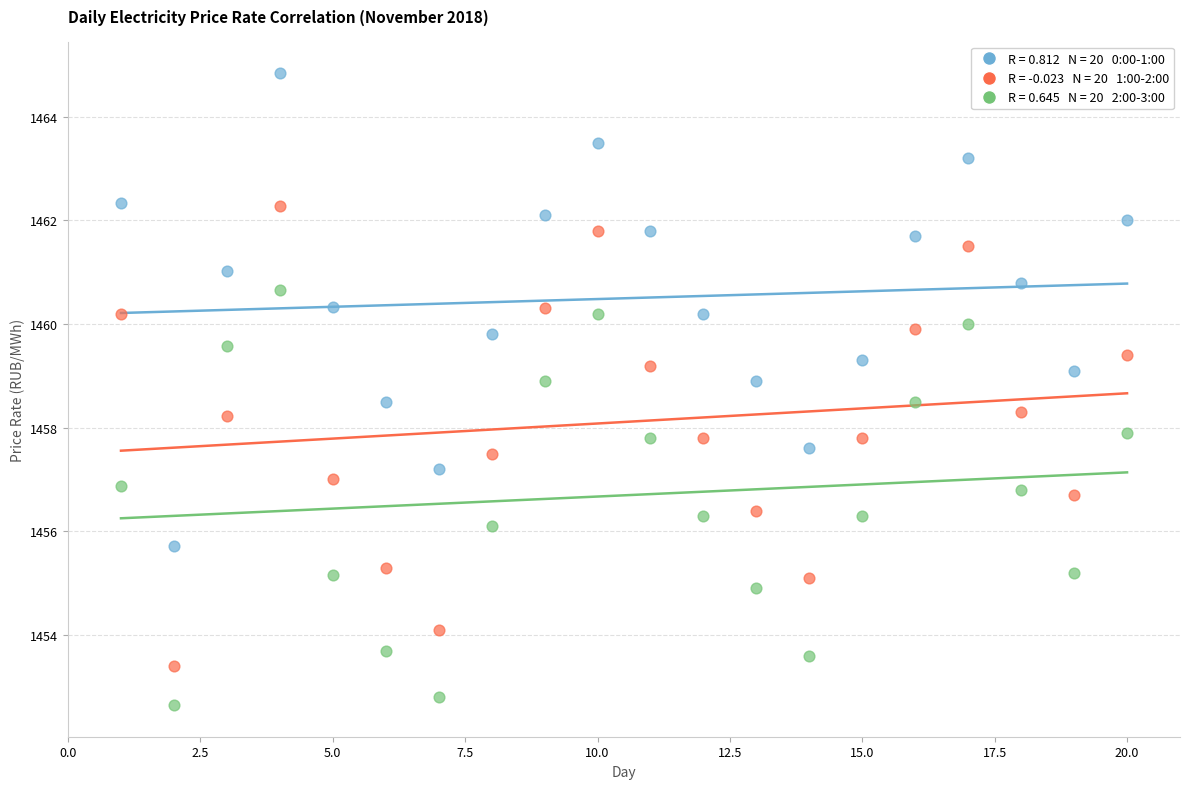

Across all data points, what is the range of X values (max minus min)?

19.0